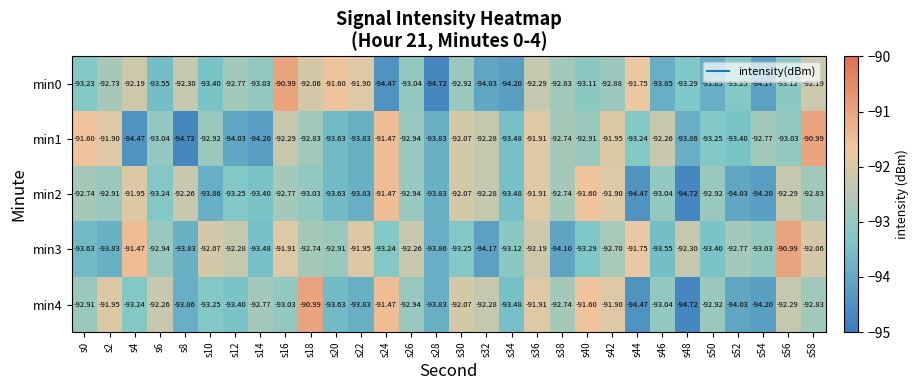

Which series changed the most between s18 and s46?

min4